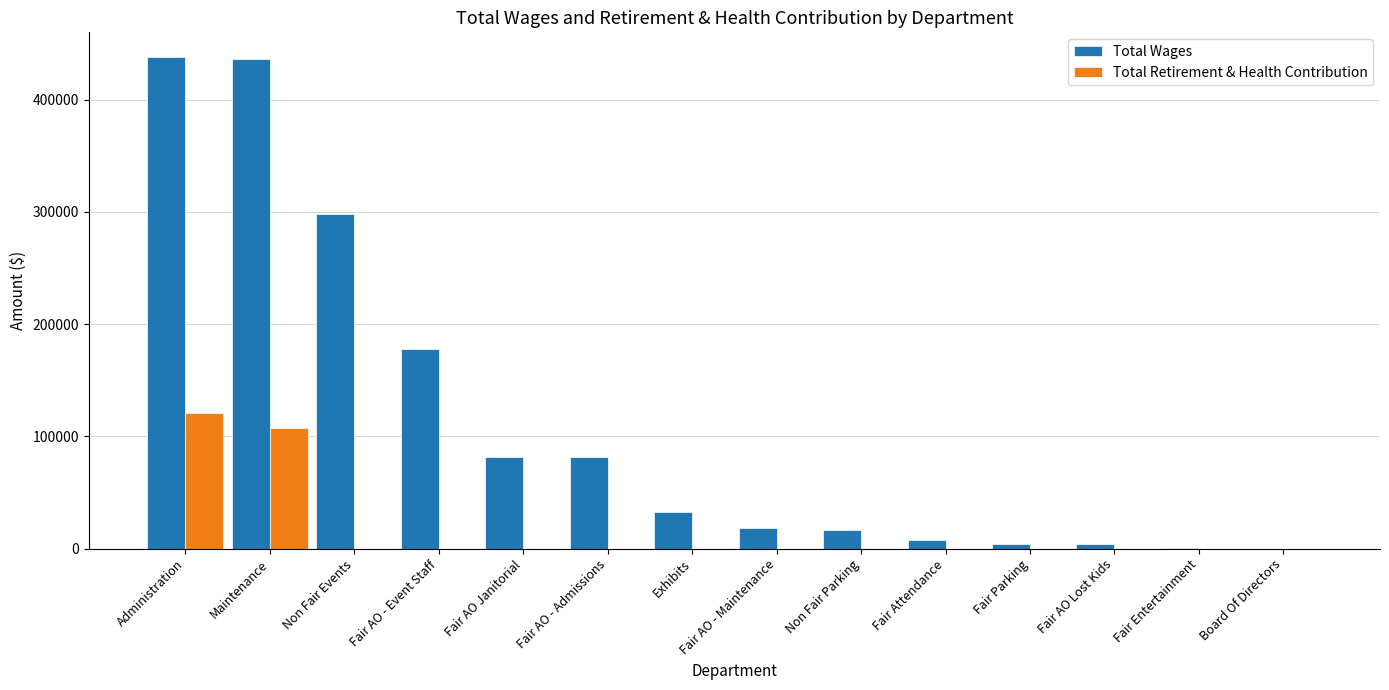

The value of Total Retirement & Health Contribution at Maintenance is 153157. True or false?

False